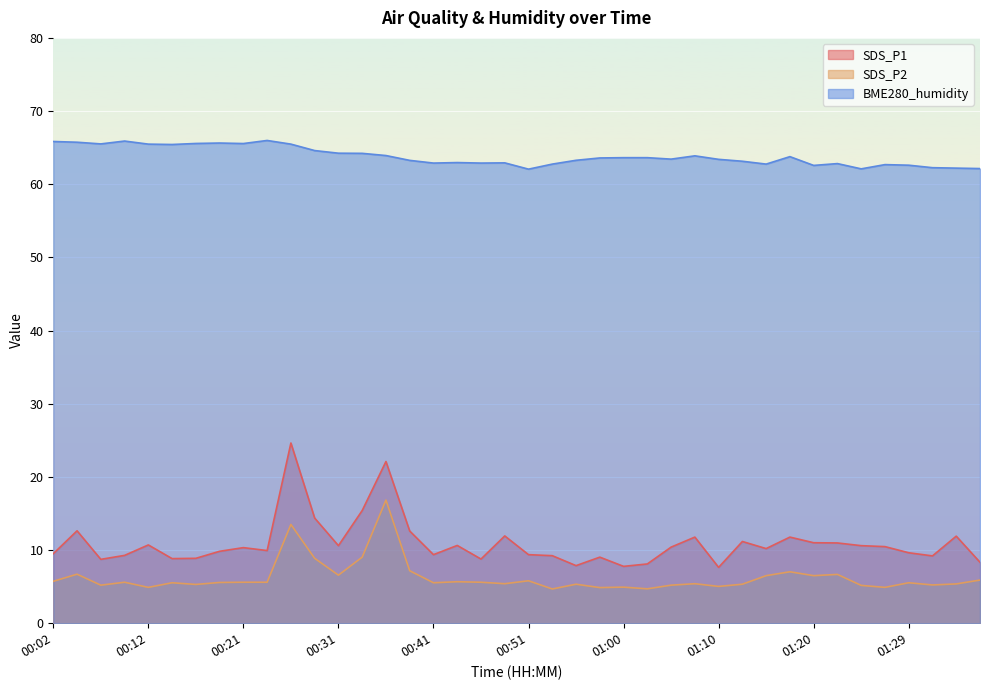

Which series changed the most between 00:26 and 01:32?

SDS_P1